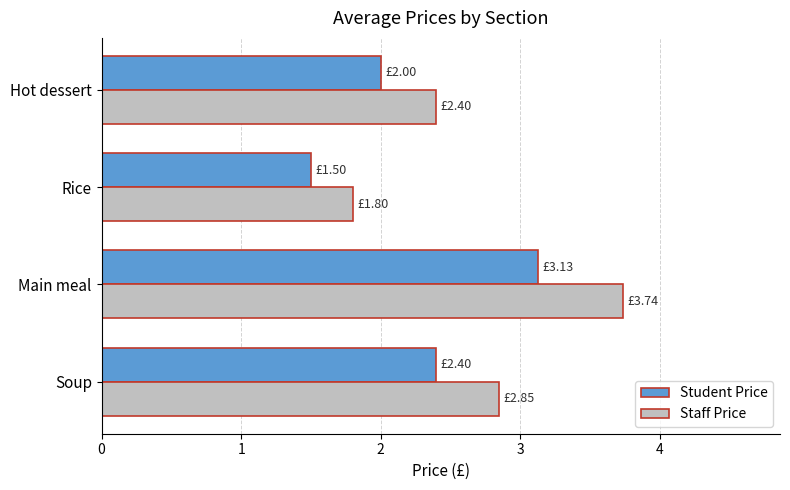

At which category does the chart reach its minimum across all series?

Rice